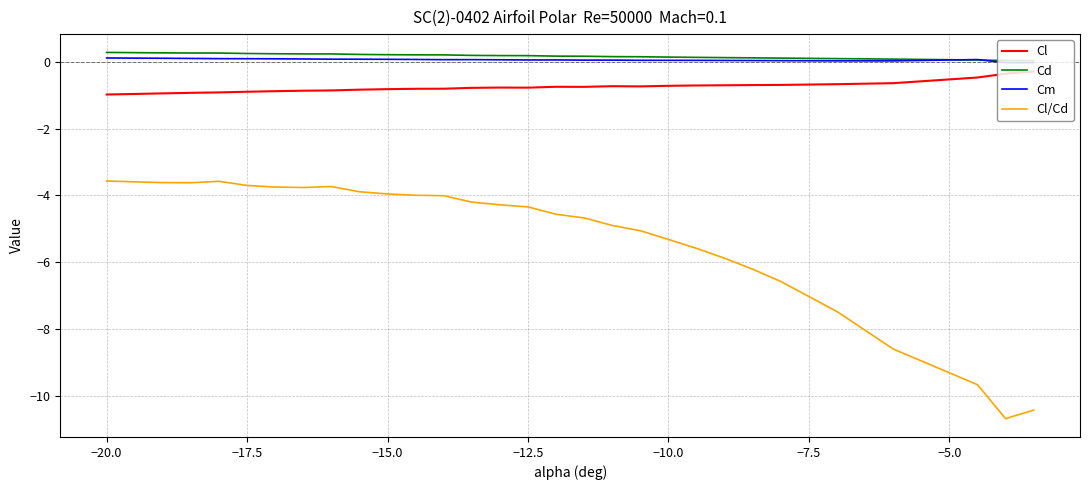

Which series has the widest spread of values?

Cl/Cd